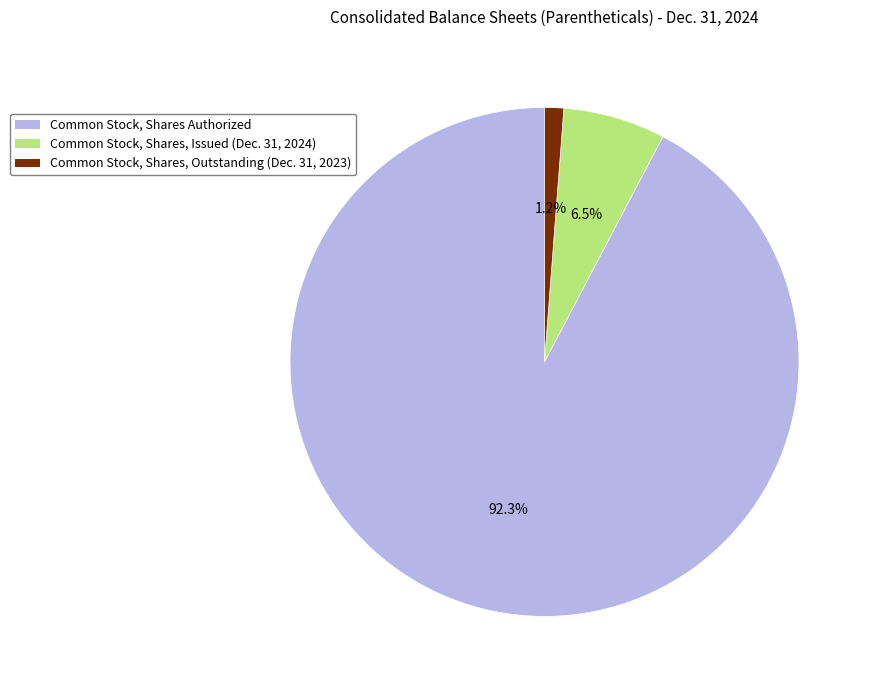

Count the number of slices in the pie.

3